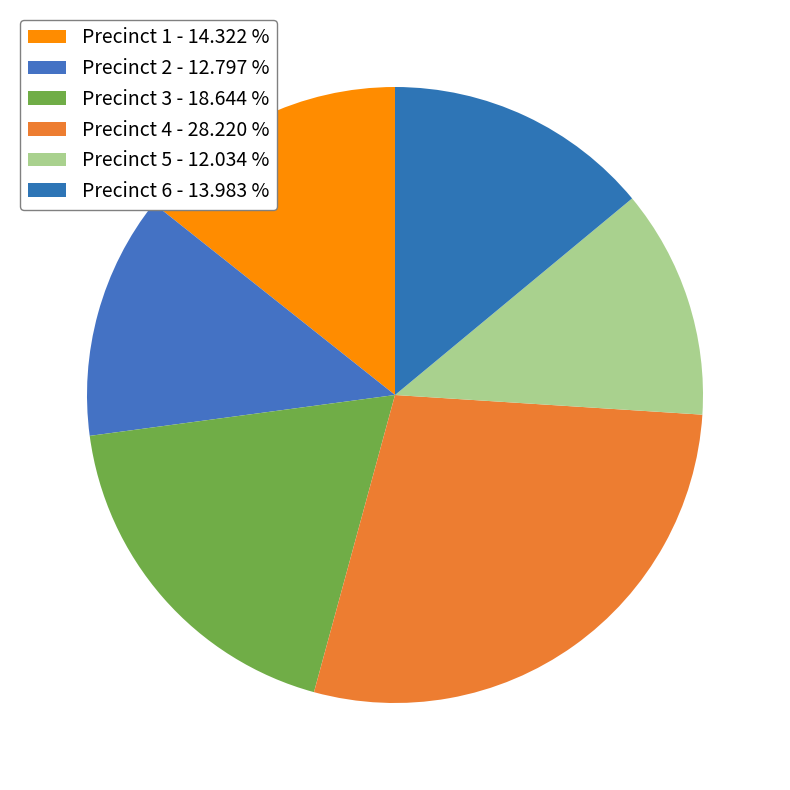

How many segments does this pie chart have?

6